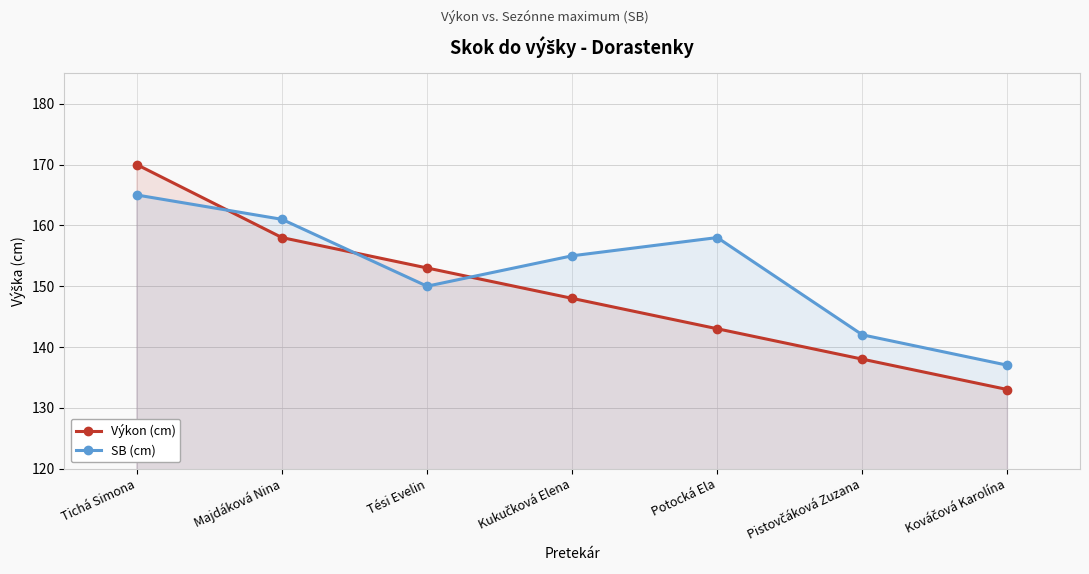

In SB (cm), how many points are lower than both neighbors (excluding endpoints)?

1